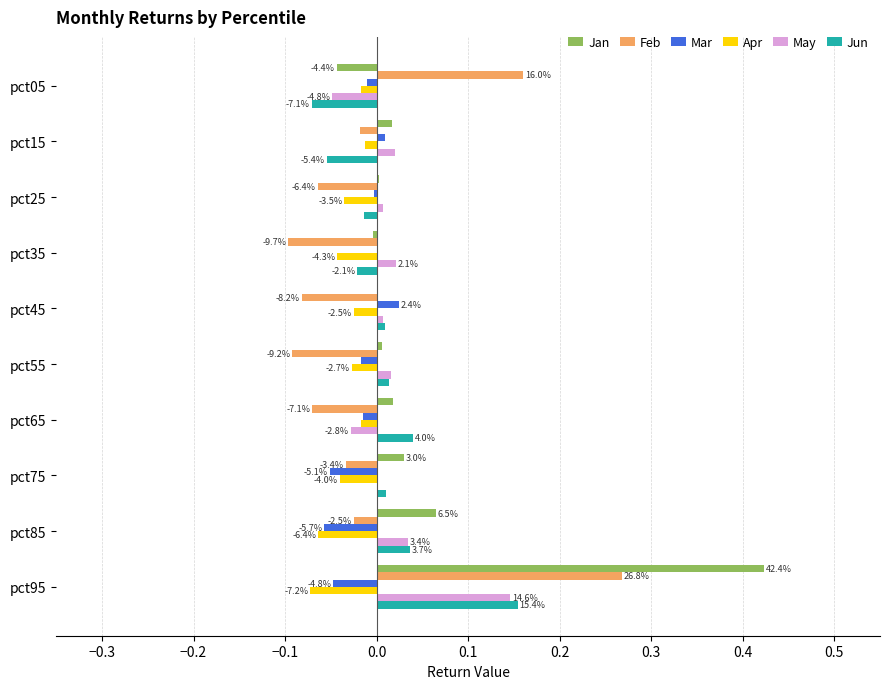

What is the average value of the Jan series?

0.1